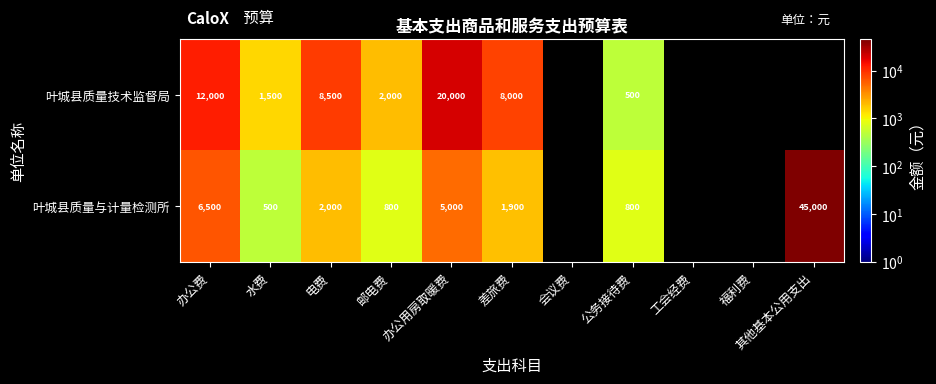

The 叶城县质量与计量检测所 series shows 701 at 电费. True or false?

False